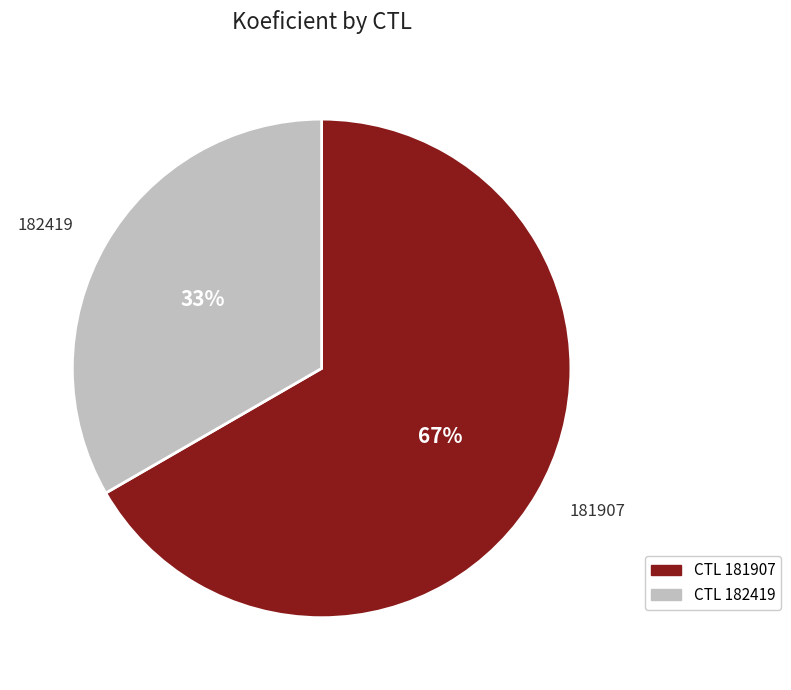

Is there any slice that represents more than half of the pie?

Yes